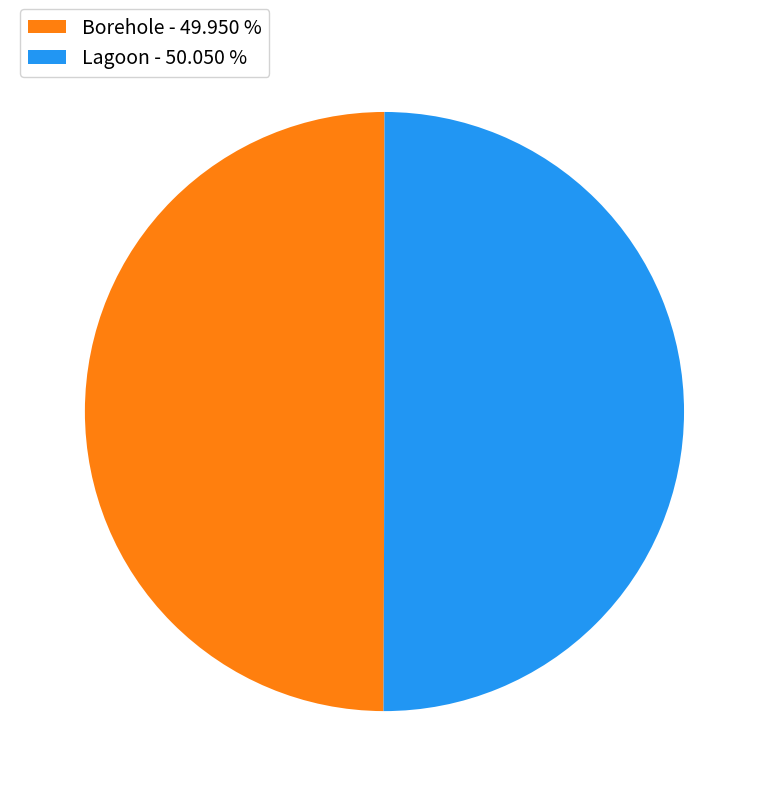

Combined, do Lagoon - 50.050 % and Borehole - 49.950 % account for over 50%?

Yes